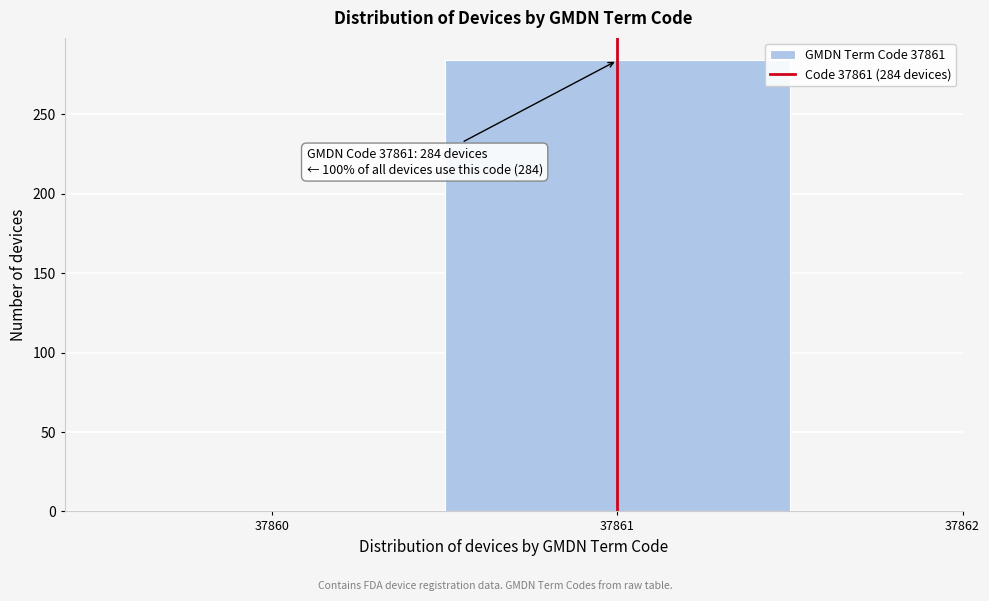

Reading right to left, transcribe all the data shown in this chart.

37861=284	37860=0